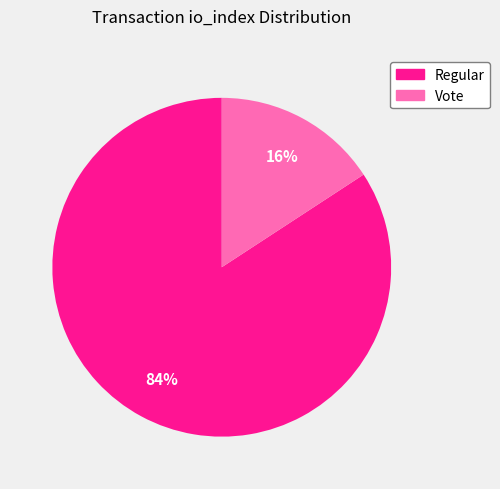

To the nearest percent, what is the average slice percentage?

50%